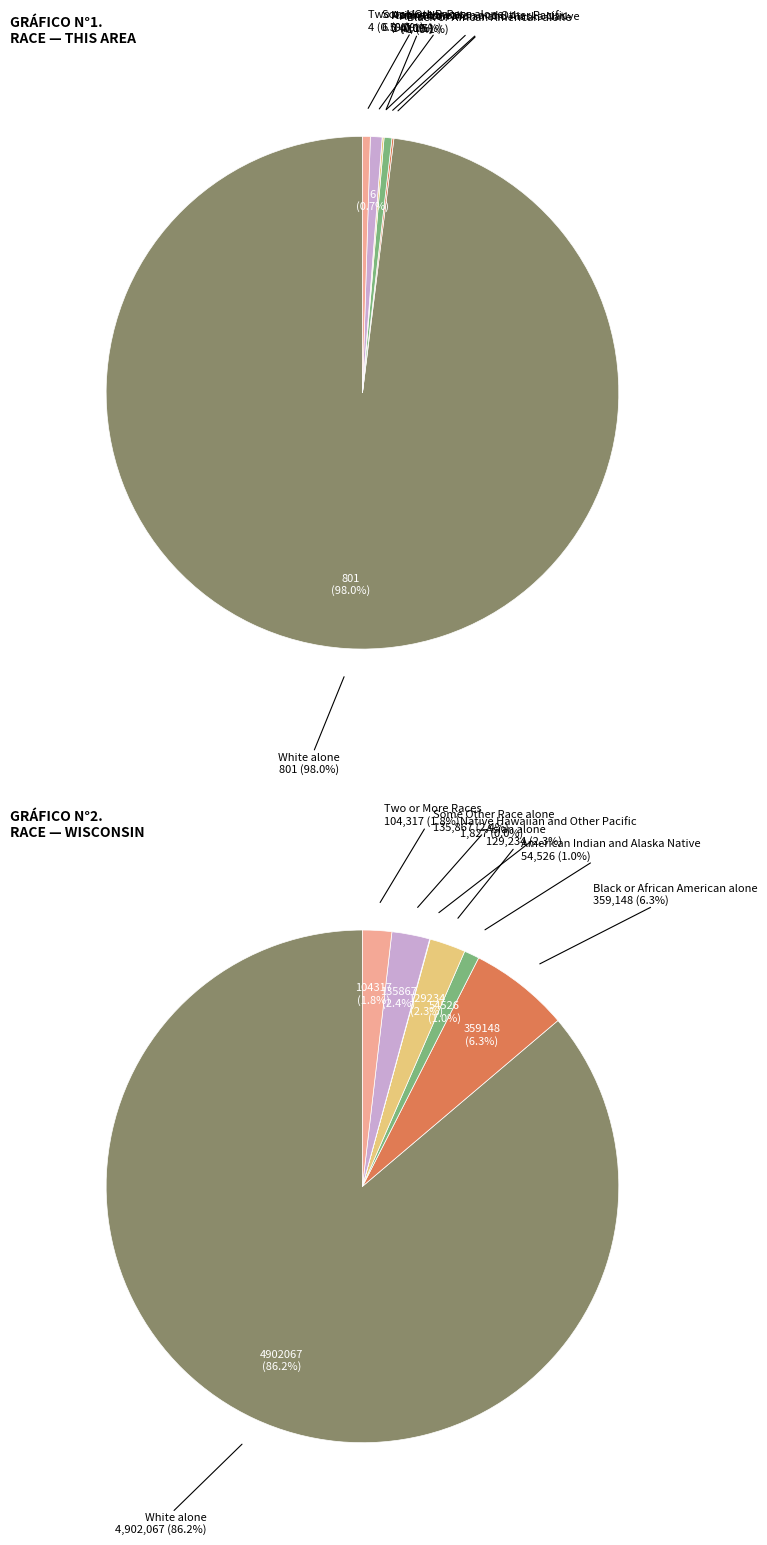

To the nearest percent, what percentage of the pie is 5?

2%